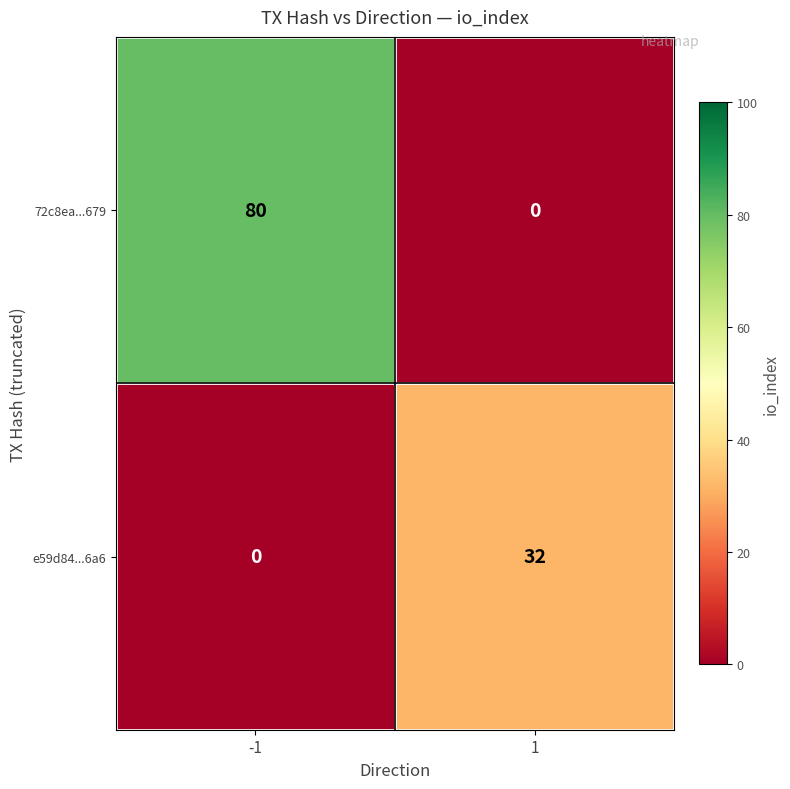

At which category is the sum across all series the highest?

-1